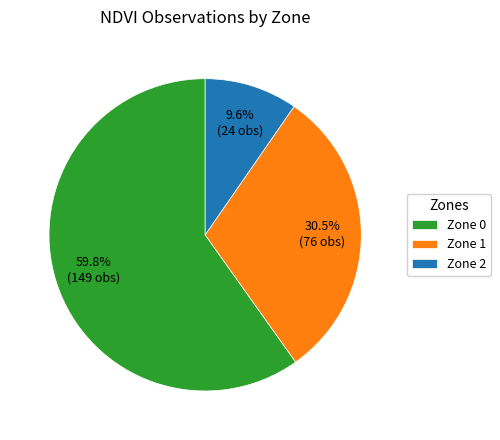

To the nearest percent, what is the difference between the largest and smallest slice percentages?

50%